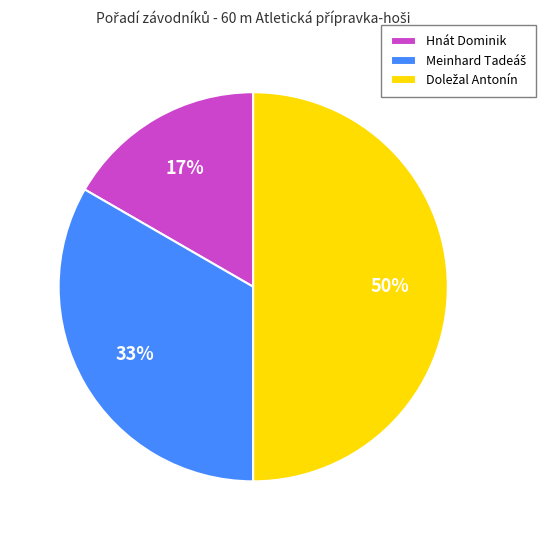

How many segments does this pie chart have?

3